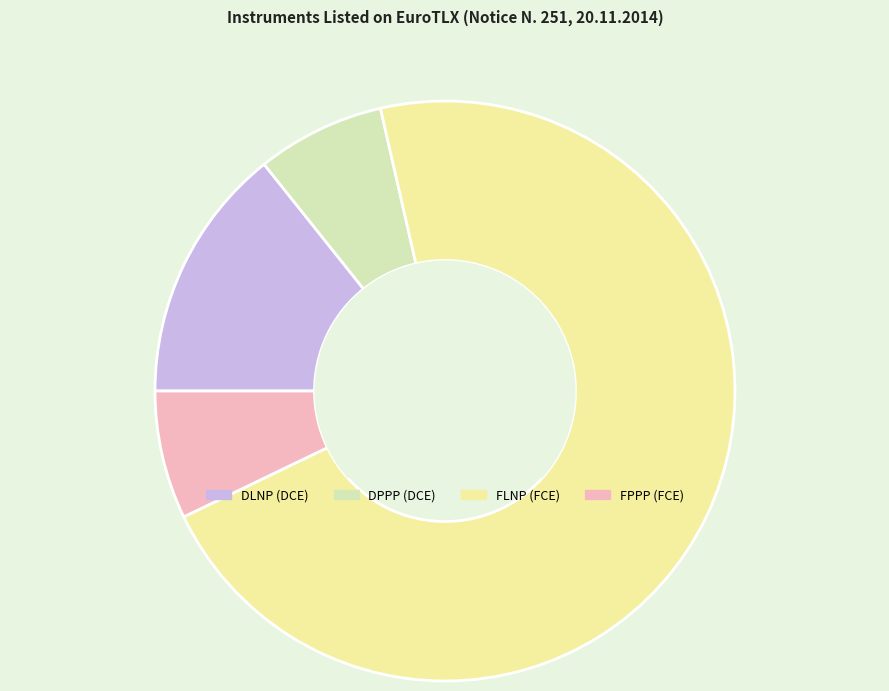

Does FLNP (FCE) represent more than half of the total?

Yes